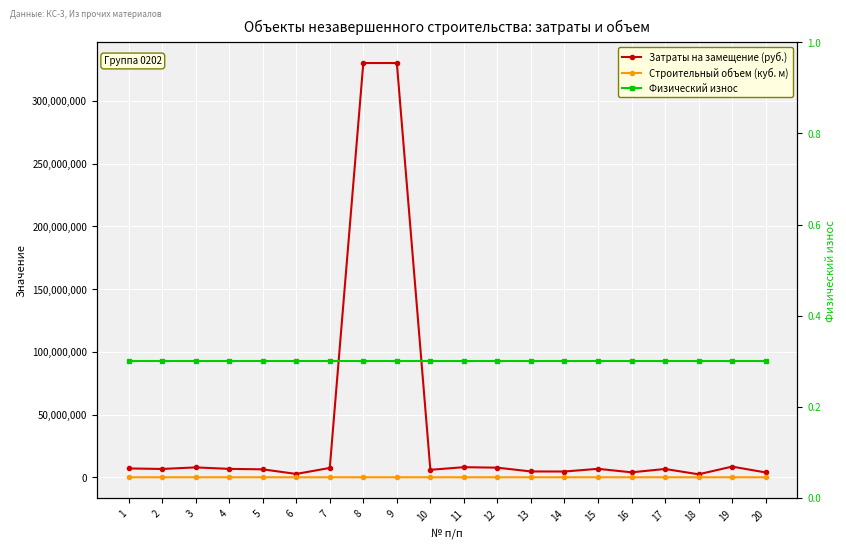

Where is the first local maximum for Строительный объем (куб. м)?

3